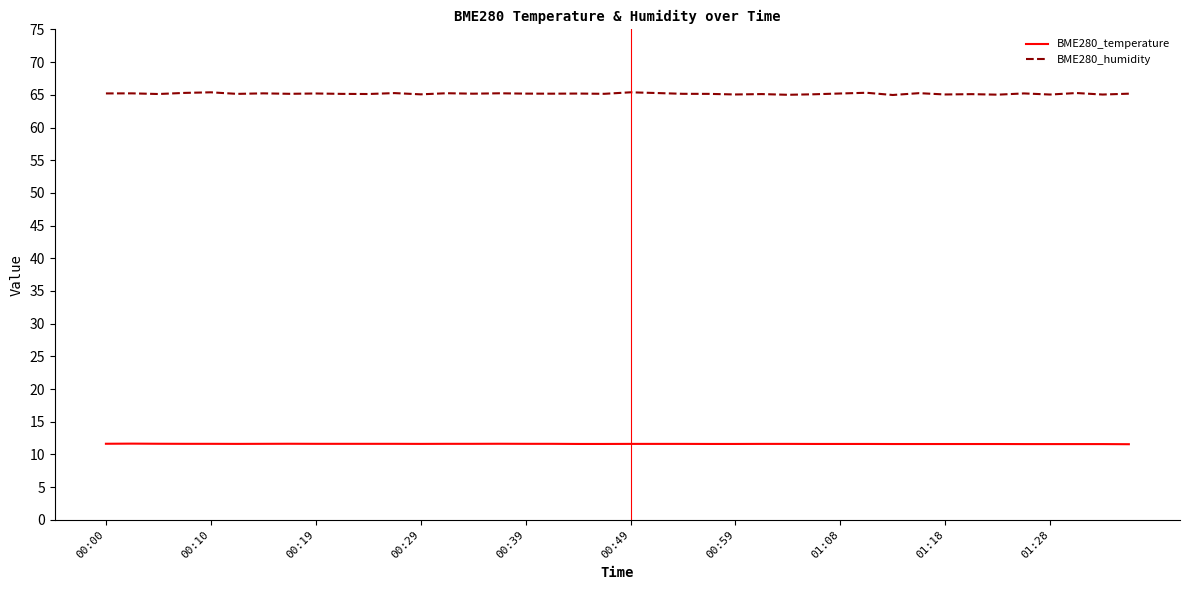

What is the average value of the BME280_humidity series?

65.2